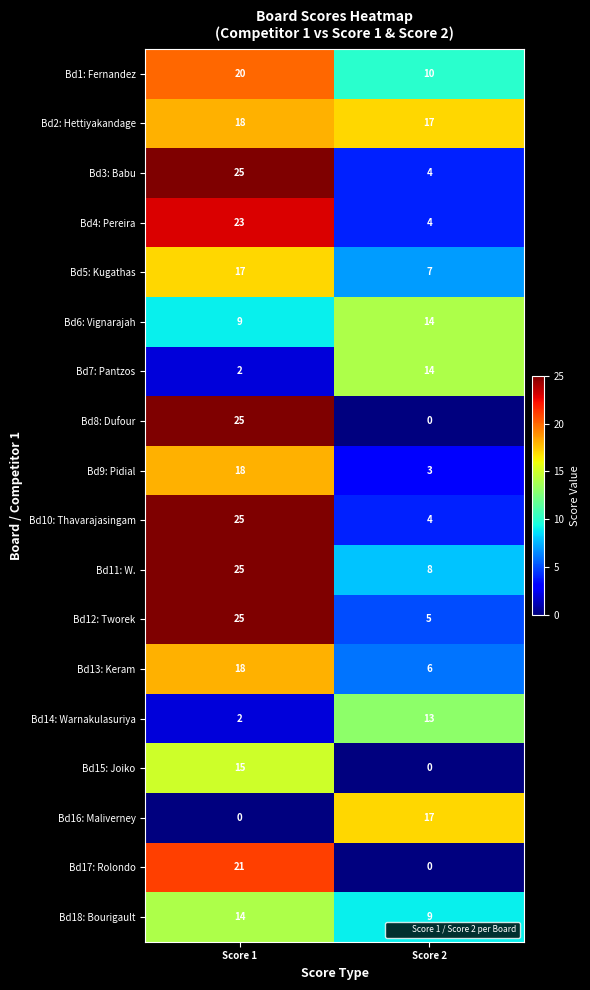

At which label is Bd7: Pantzos closest to 8?

Score 1